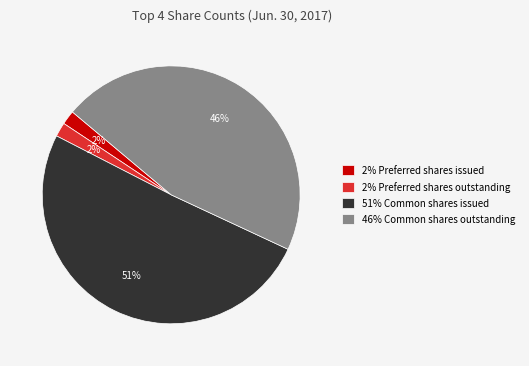

Which slice is the largest?

51% Common shares issued